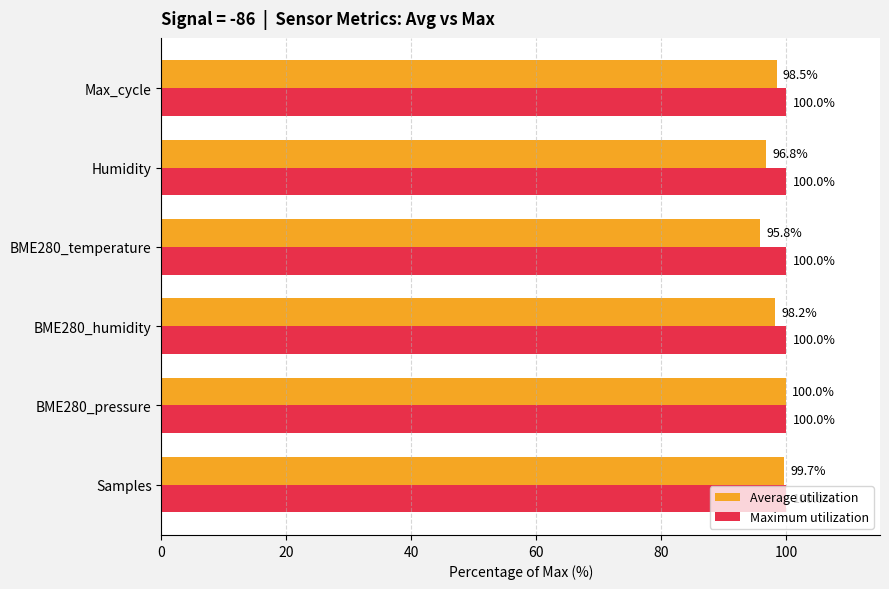

At how many categories does at least one series exceed 98?

6